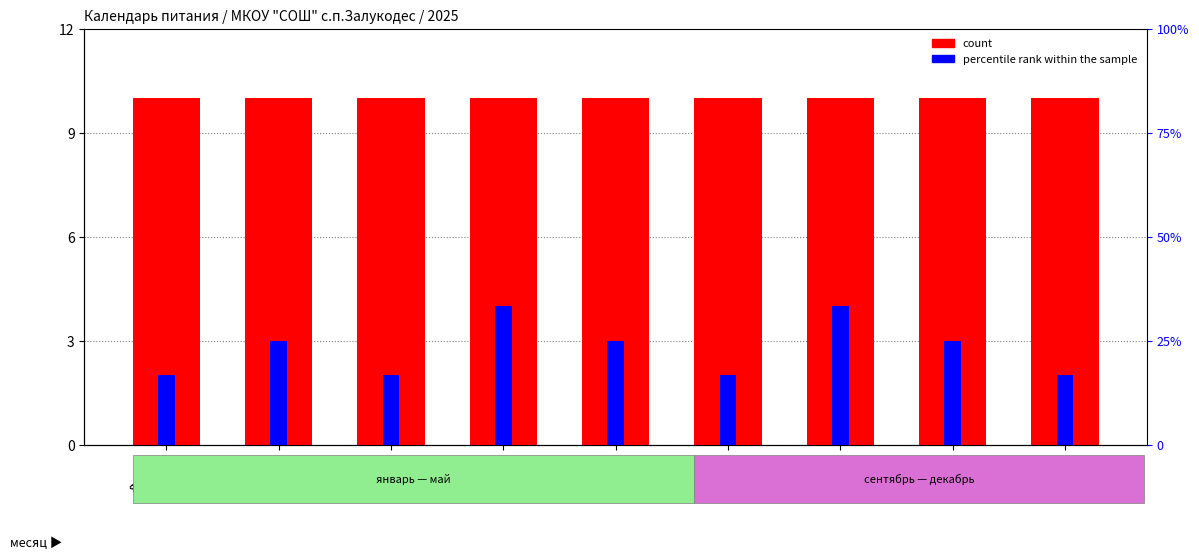

The percentile rank within the sample series shows 1 at май. True or false?

False